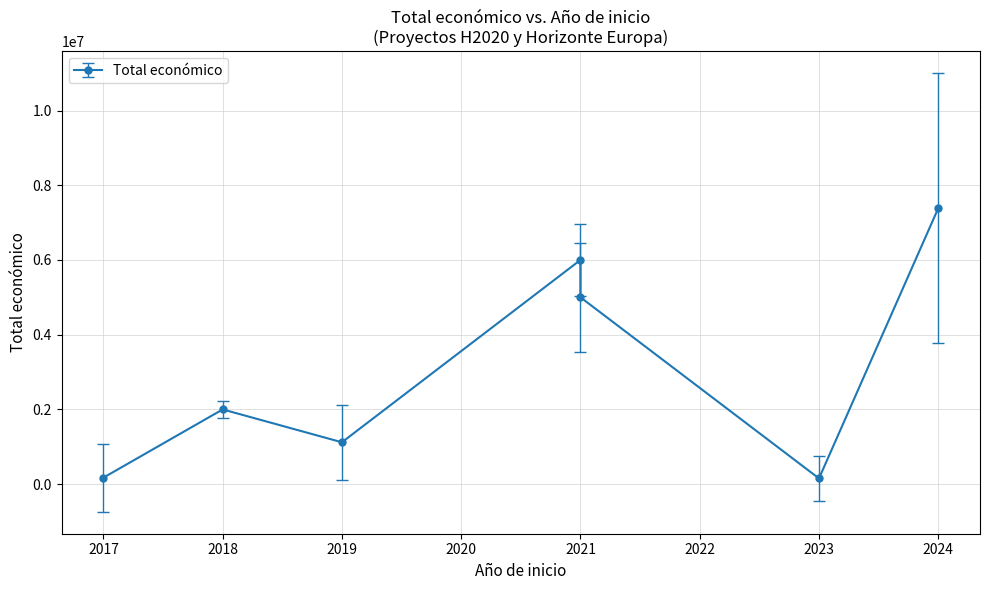

List the labels in order of value, largest first.

2024, 2021, 2021, 2018, 2019, 2017, 2023